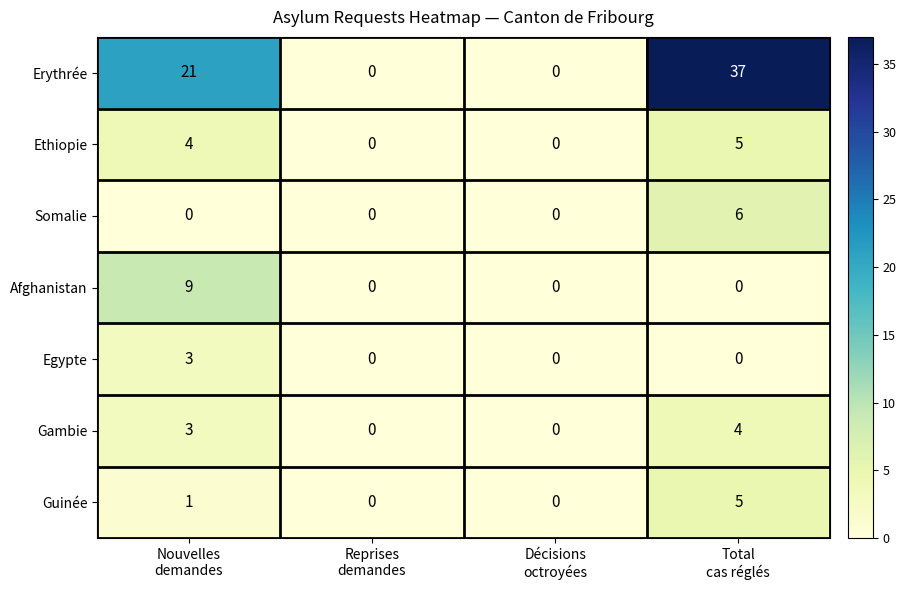

What is the total value across all series at Total
cas réglés?

57